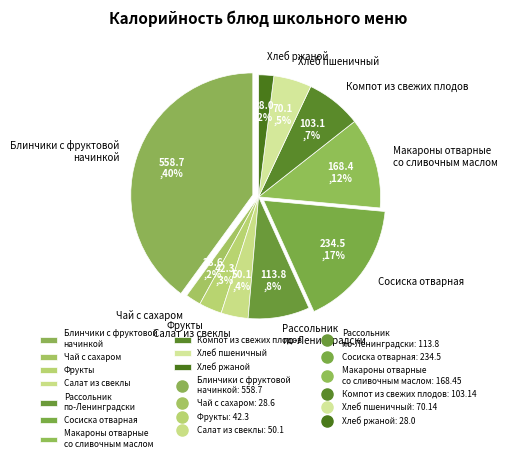

Which category has the smallest portion of the pie?

Хлеб ржаной